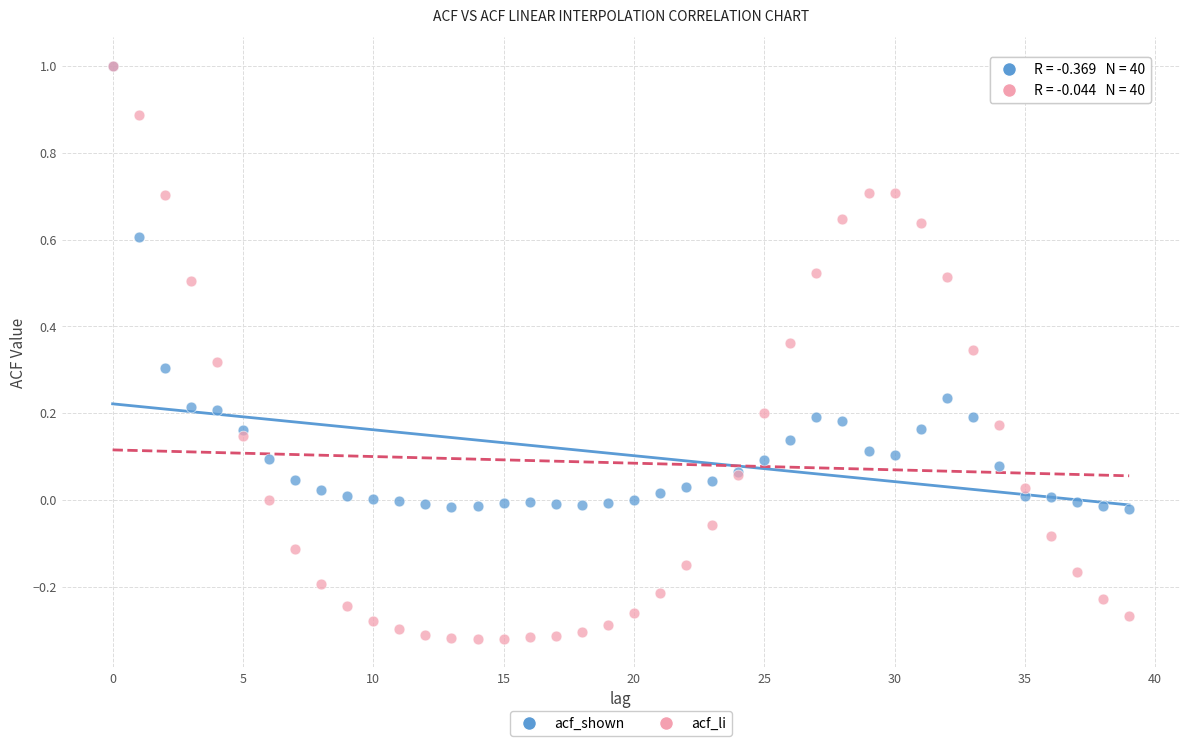

What are all the series names shown in the legend?

acf_shown, acf_li